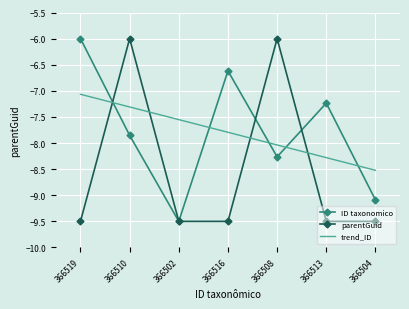

Where do trend_ID and ID taxonomico first cross each other?

366519 and 366510